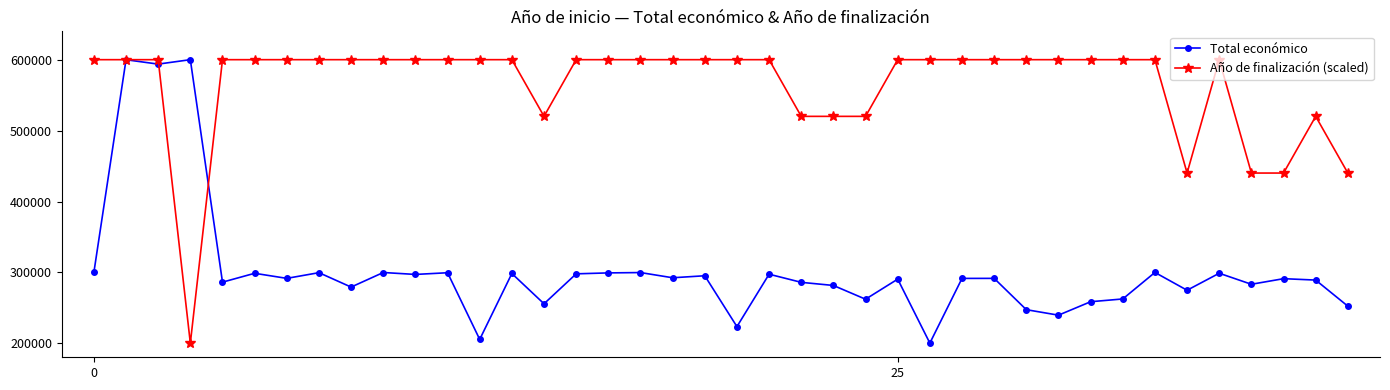

List the series in order of their overall mean, highest first.

Año de finalización (scaled), Total económico